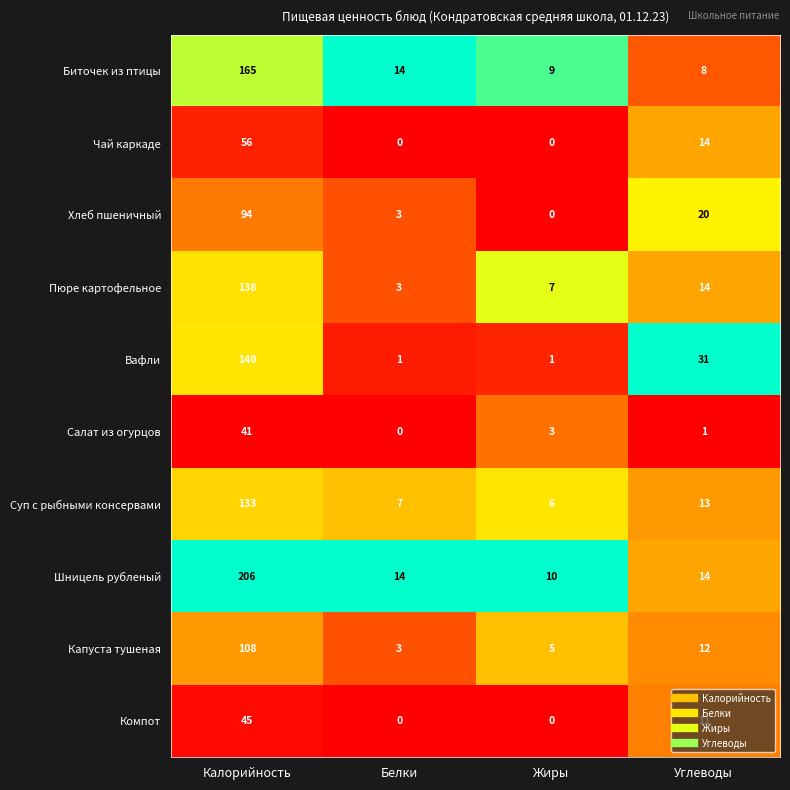

How many distinct data groups are displayed?

10